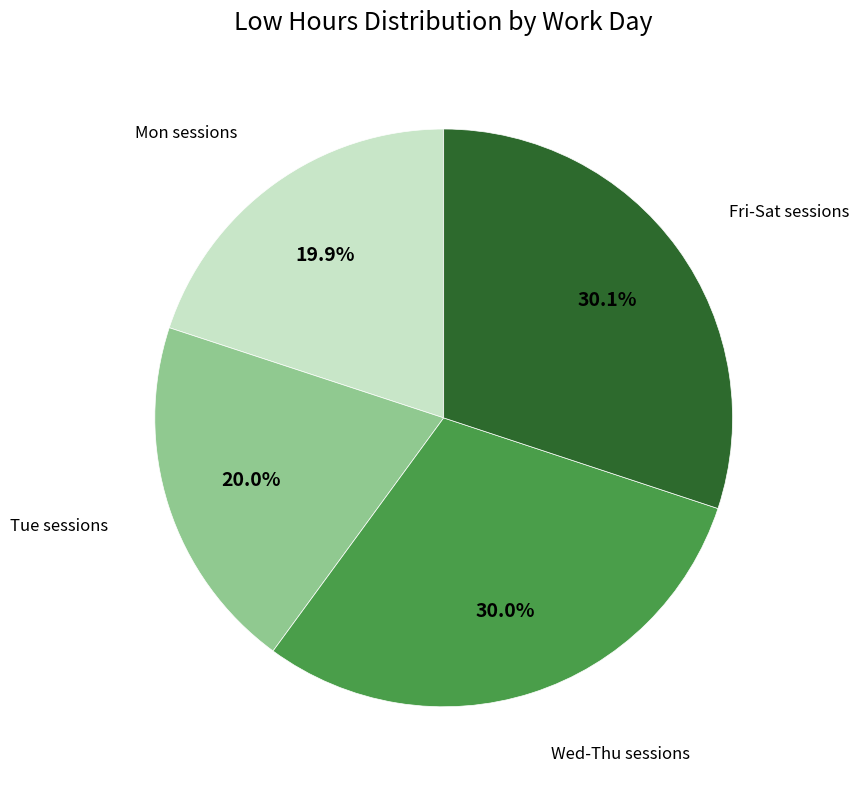

What percentage do Mon sessions and Wed-Thu sessions together represent?

49.9%